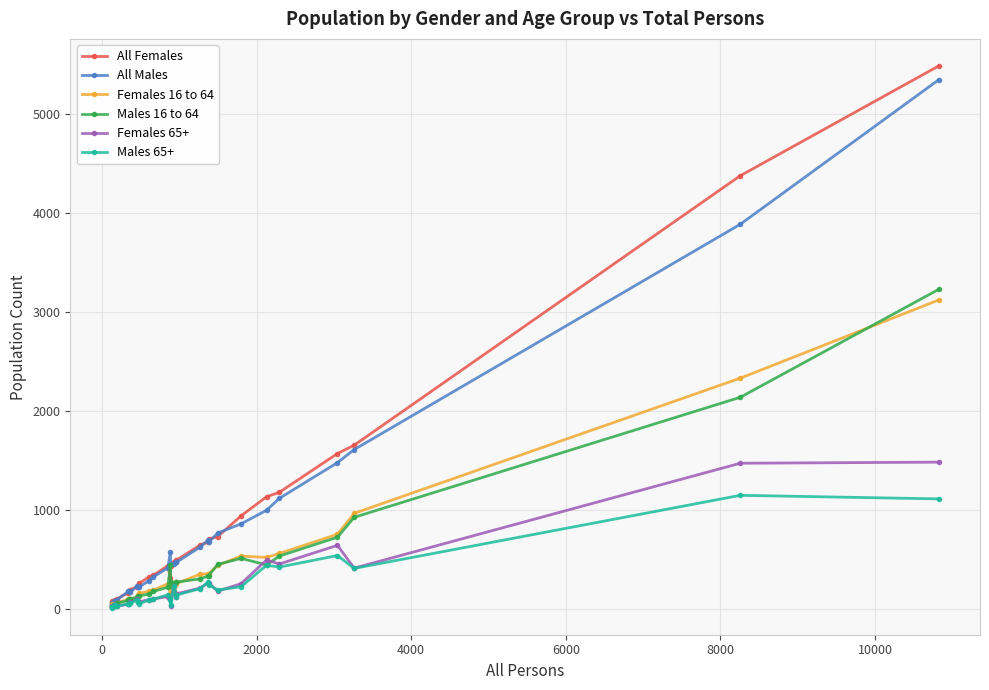

Which series has the largest range (max minus min)?

All Females